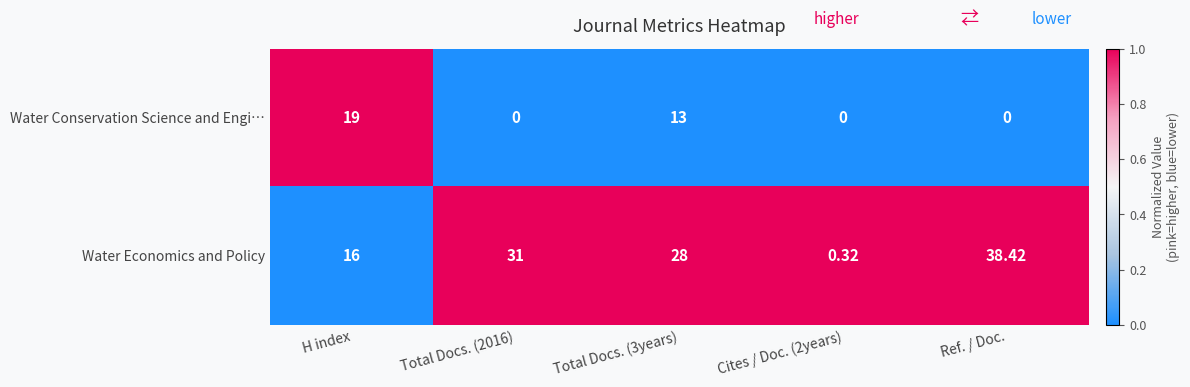

Which series has the largest total across all categories?

Water Economics and Policy